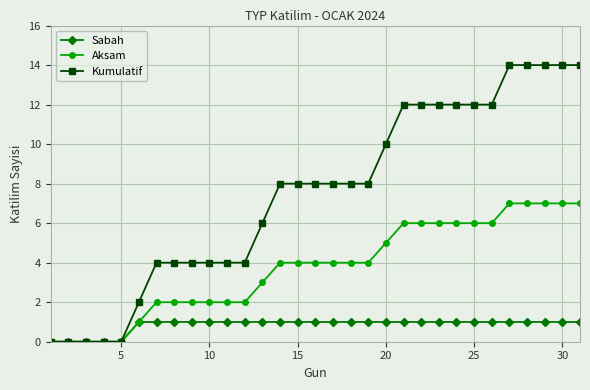

Rank the series by their average value, from lowest to highest.

Sabah, Aksam, Kumulatif